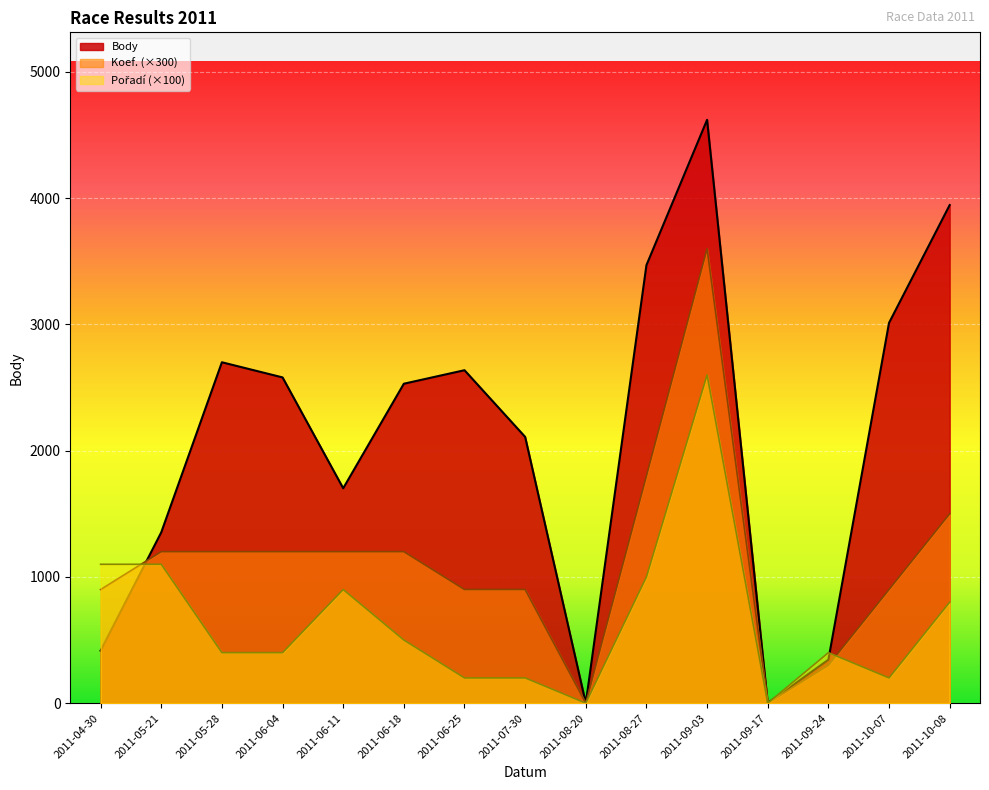

What is the difference between the Body values at 2011-09-03 and 2011-05-28?

1920